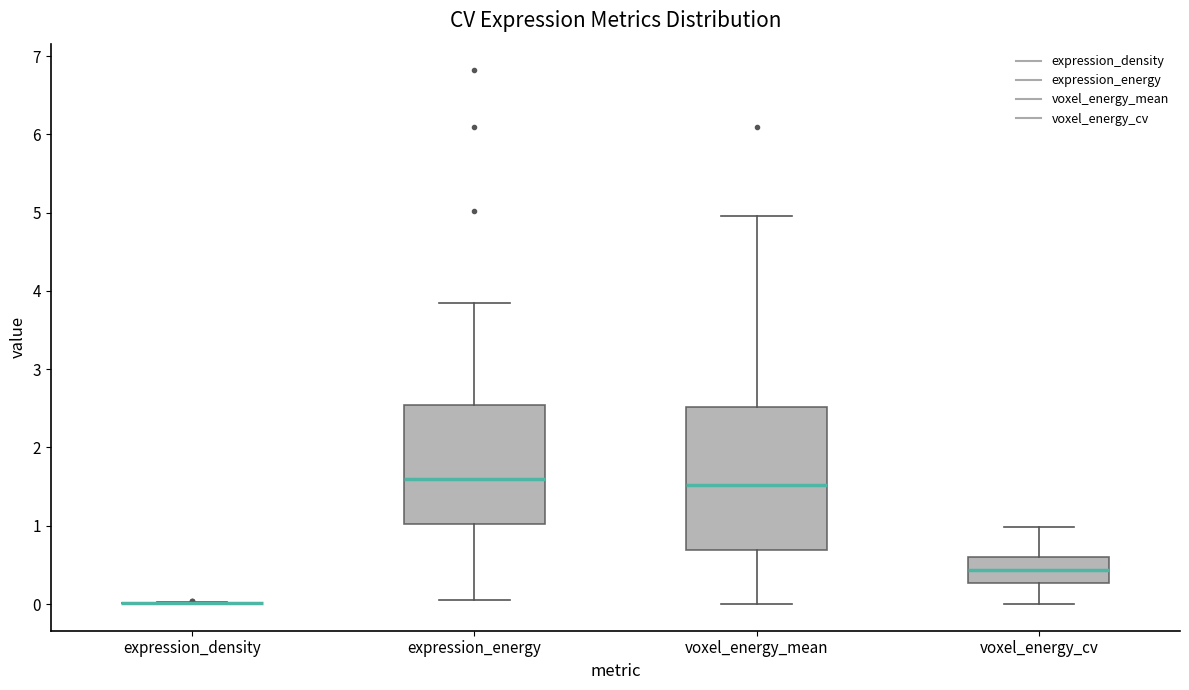

Reading left to right, read every box against the y-axis: the position of its median line, the range the box covers, and the ends of its whiskers. The values are not printed on the chart, so give them approximately, as read against the axis.

expression_density: box collapsed to a line at 0.0, whiskers 0.0 to 0.0
expression_energy: median 1.6, box 1.0 to 2.5, whiskers 0.0 to 3.8
voxel_energy_mean: median 1.5, box 0.7 to 2.5, whiskers 0.0 to 5.0
voxel_energy_cv: median 0.4, box 0.3 to 0.6, whiskers 0.0 to 1.0